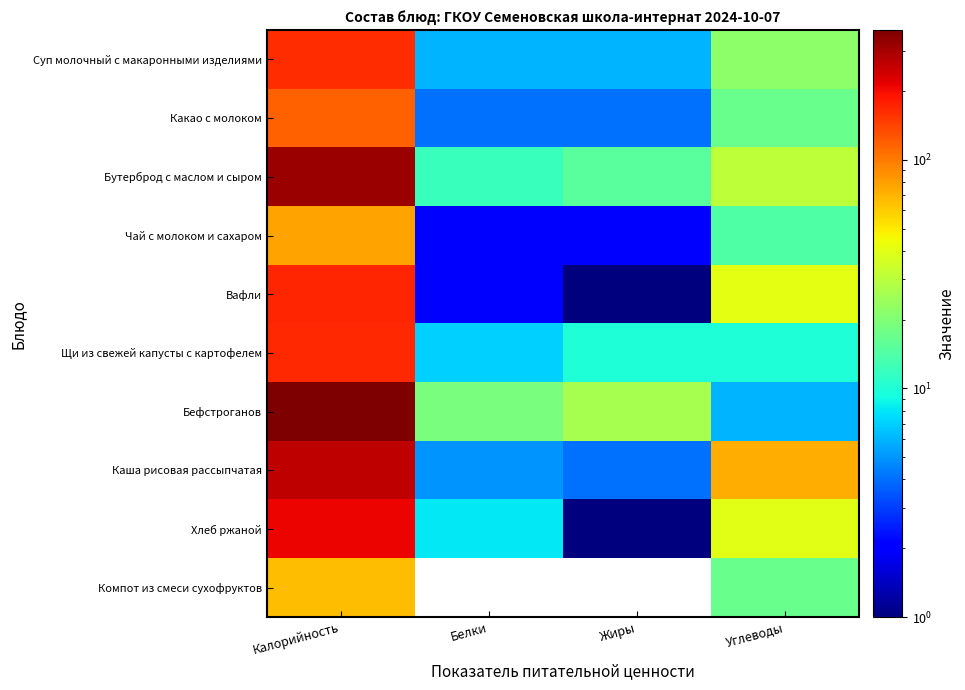

Which series has the largest total across all categories?

Бефстроганов